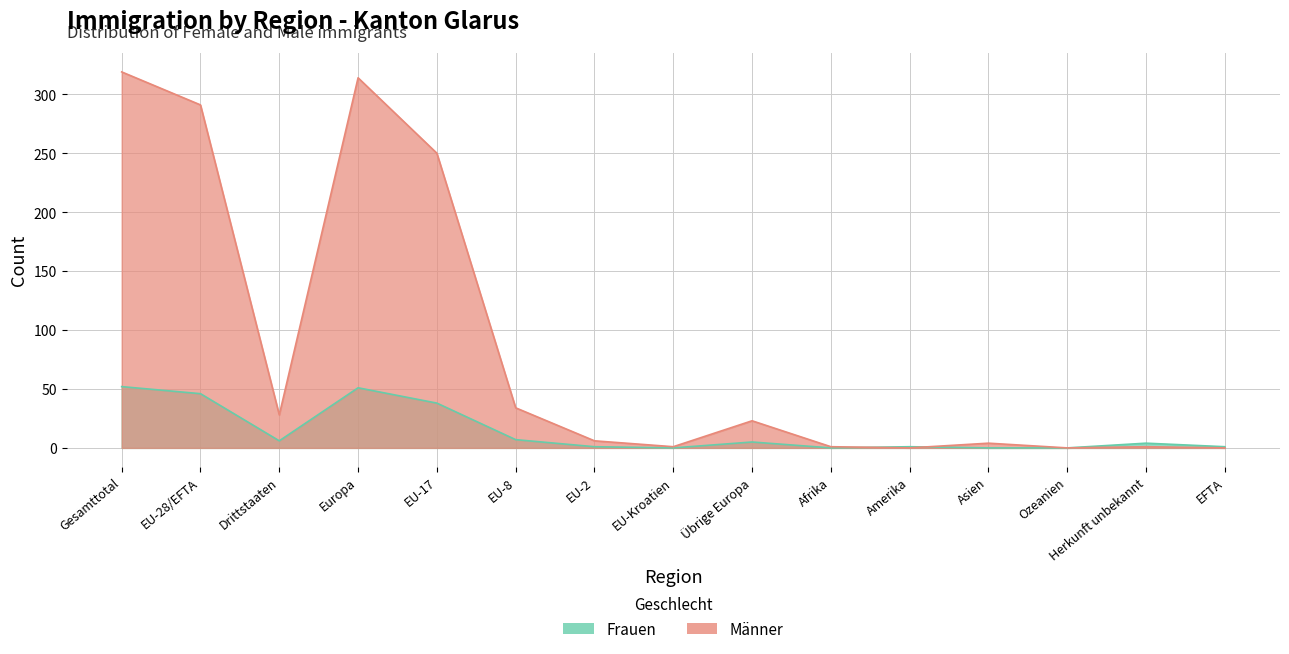

How many times do Frauen and Männer cross each other?

2